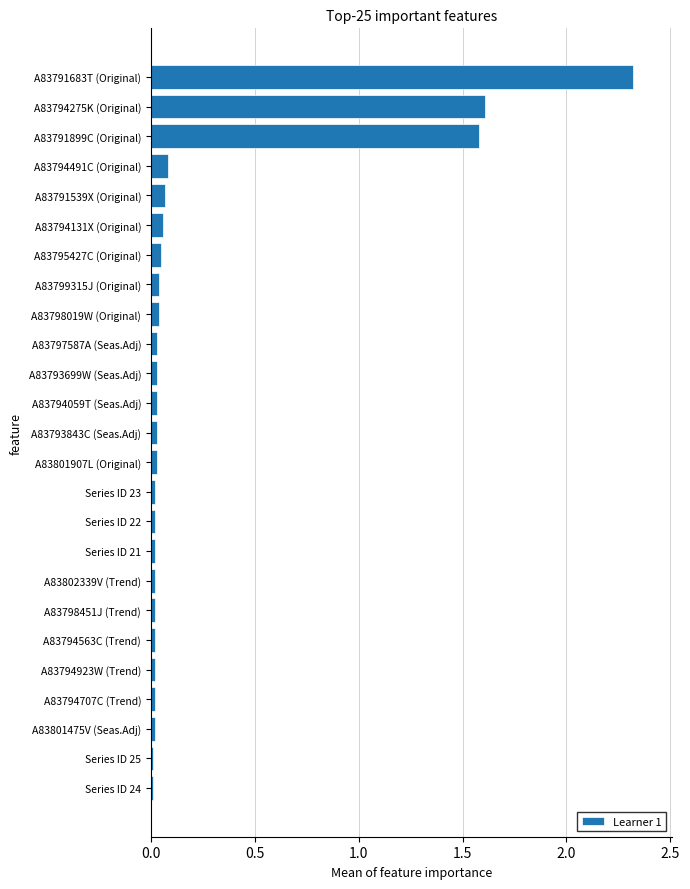

How many series are shown in this chart?

1